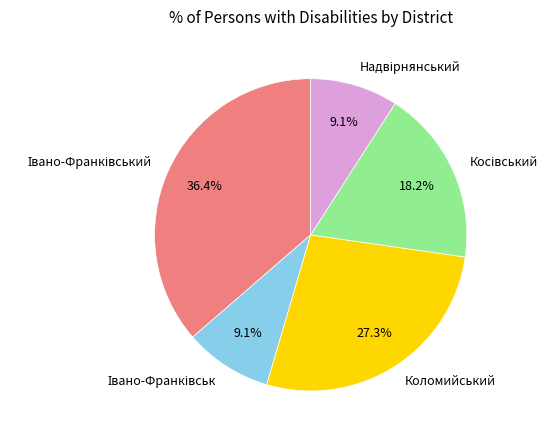

Is there a majority slice in this chart?

No